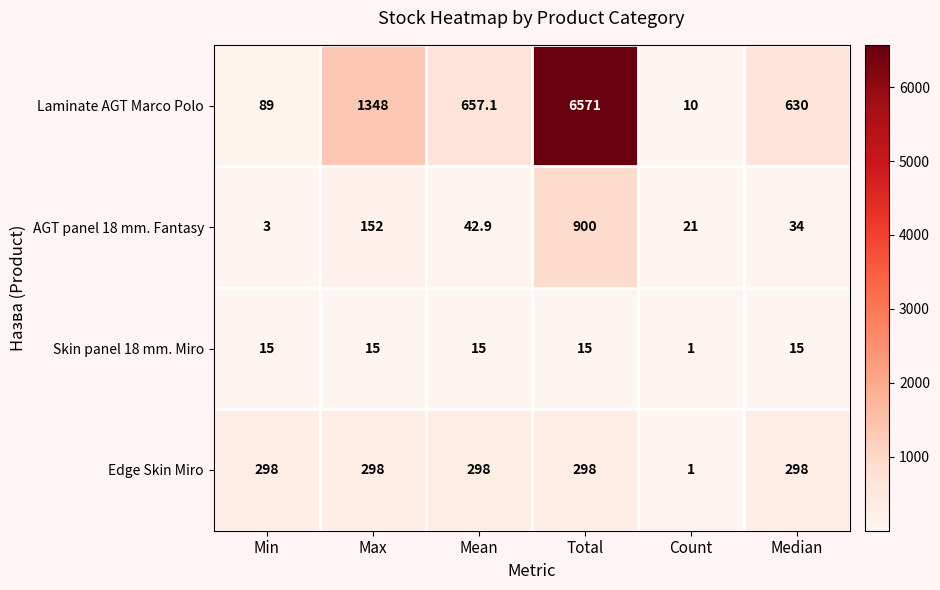

Is it true that AGT panel 18 mm. Fantasy equals 23.1 at Median?

False